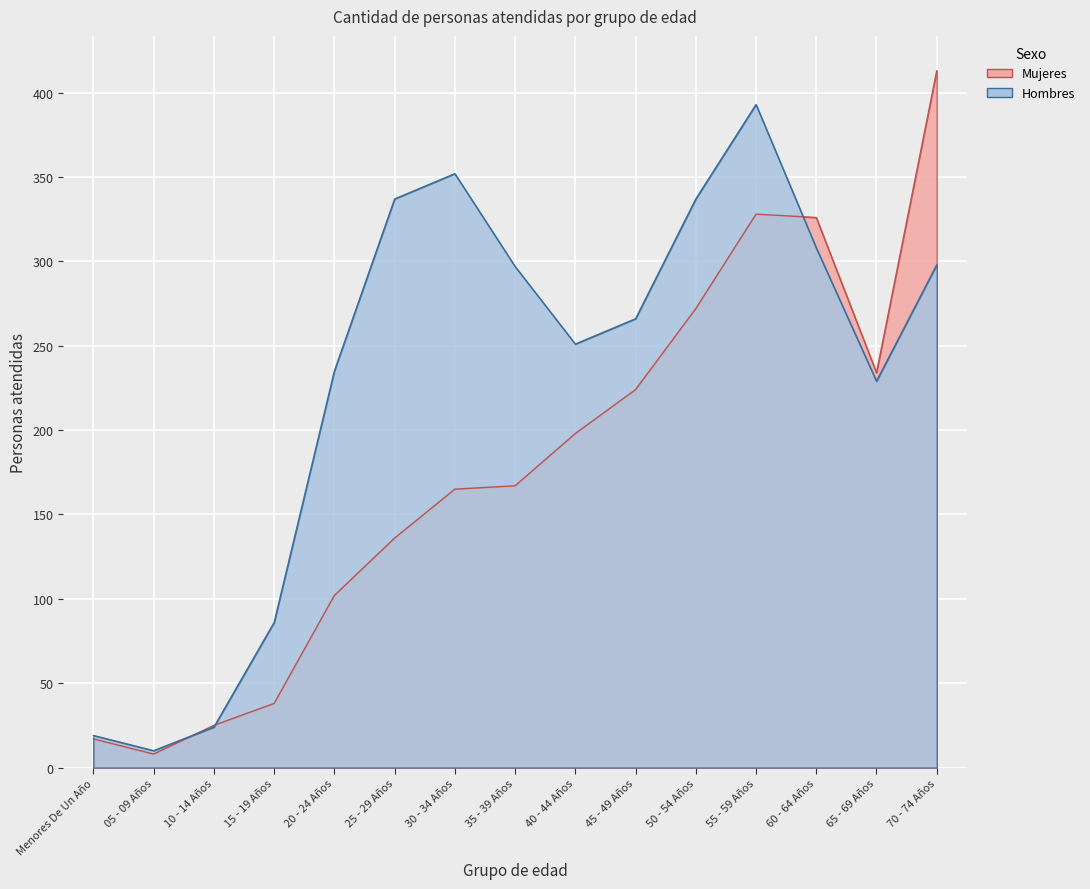

Is the value of Hombres at 15 - 19 Años greater than the value of Mujeres at 10 - 14 Años?

Yes